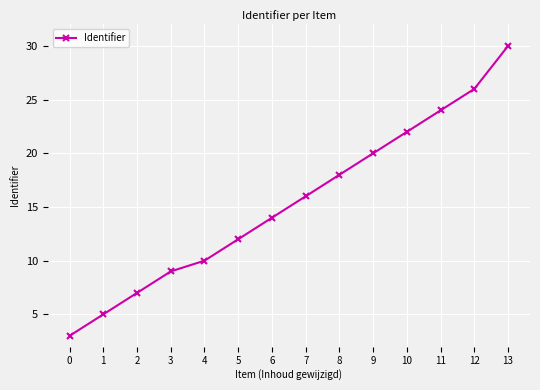

Is it true that the value at 12 is 26?

True